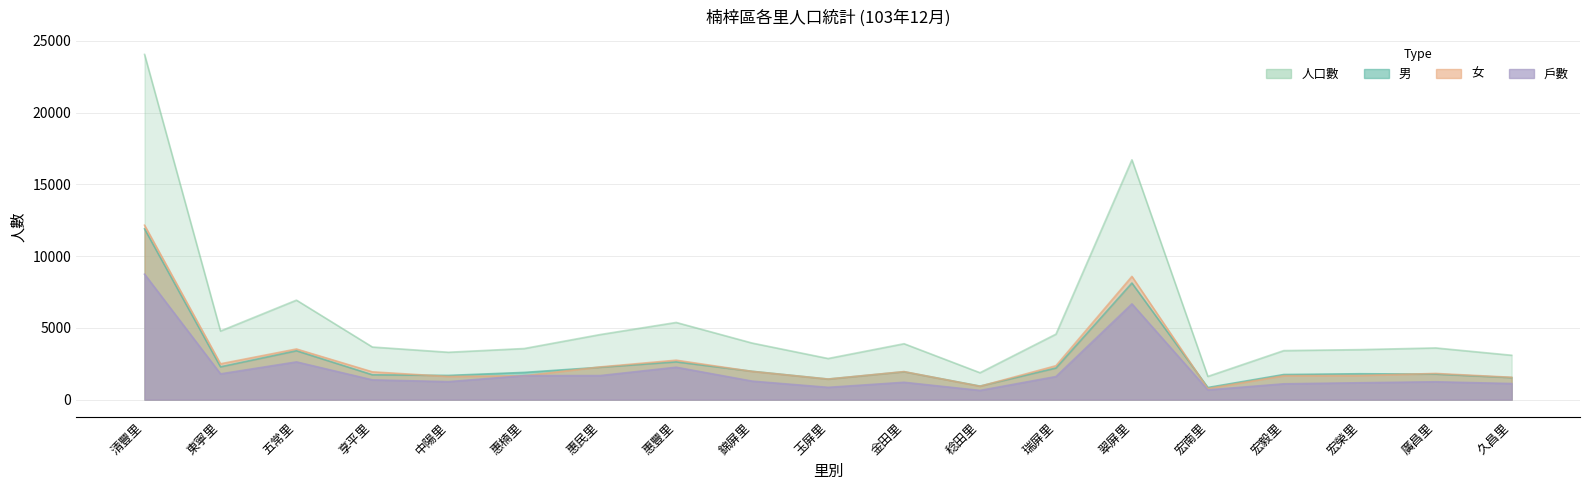

At which label does 女 first exceed 1935?

清豐里